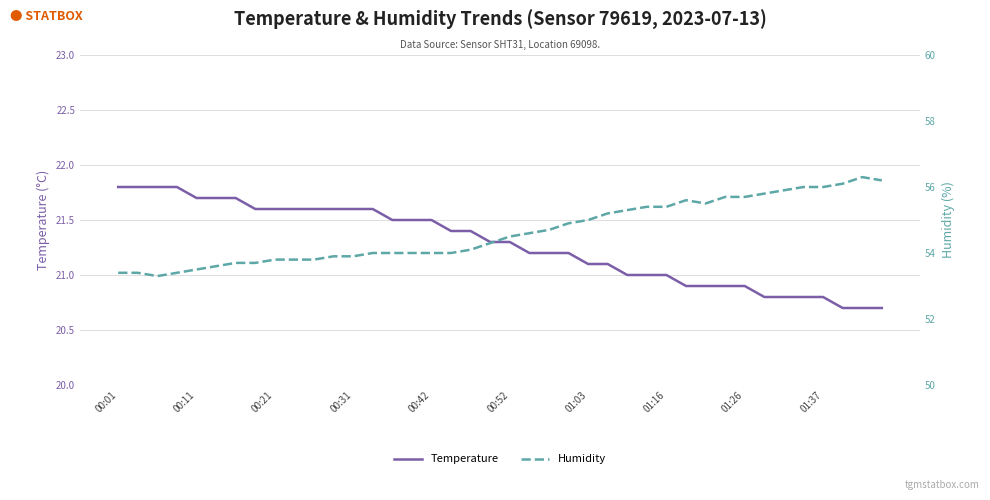

Read the Temperature value at 15.

21.5